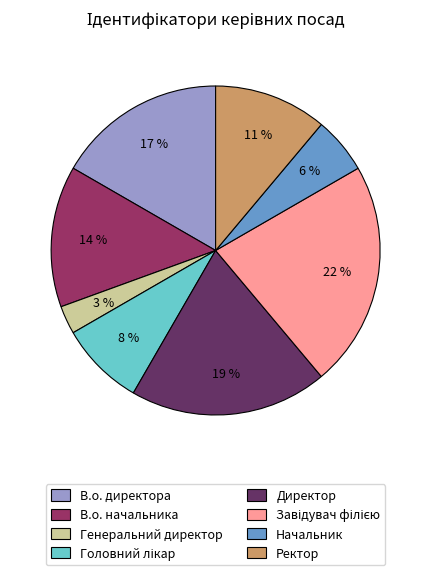

Is it true that В.о. начальника is 3% of the pie?

False